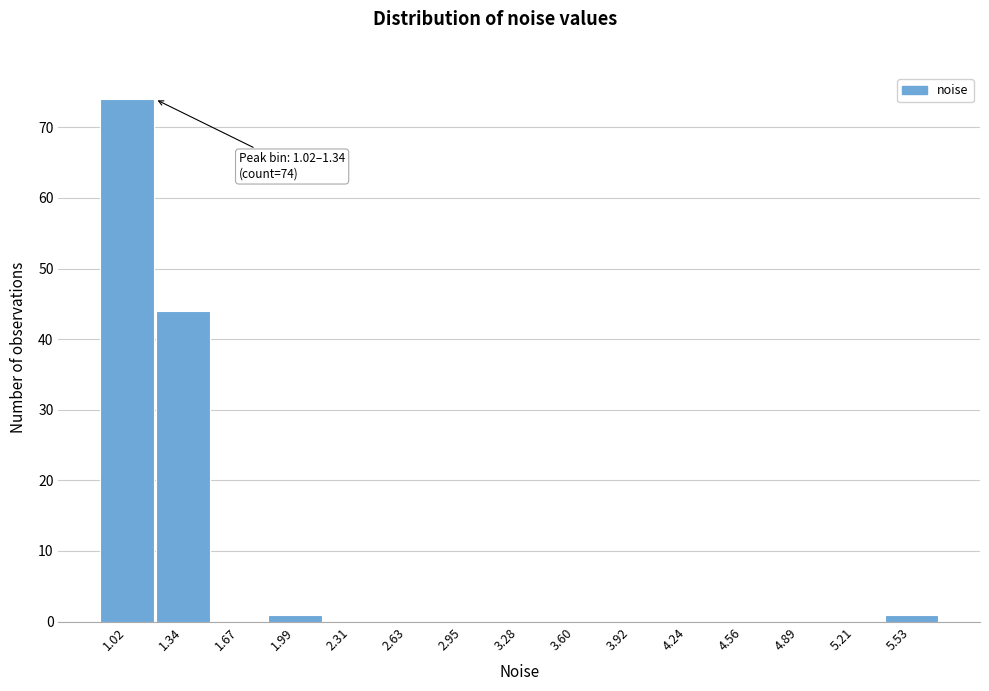

Reading right to left, what are all the values shown in this chart?

5.53=1	5.21=0	4.89=0	4.56=0	4.24=0	3.92=0	3.60=0	3.28=0	2.95=0	2.63=0	2.31=0	1.99=1	1.67=0	1.34=44	1.02=74